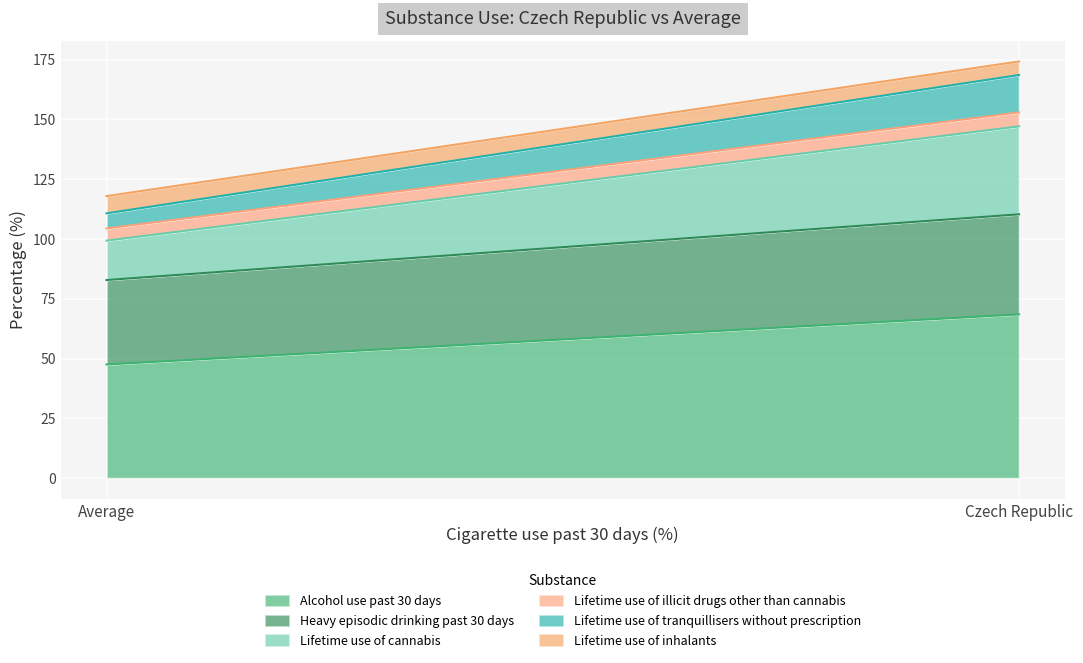

What is the total value across all series at Average?

117.9